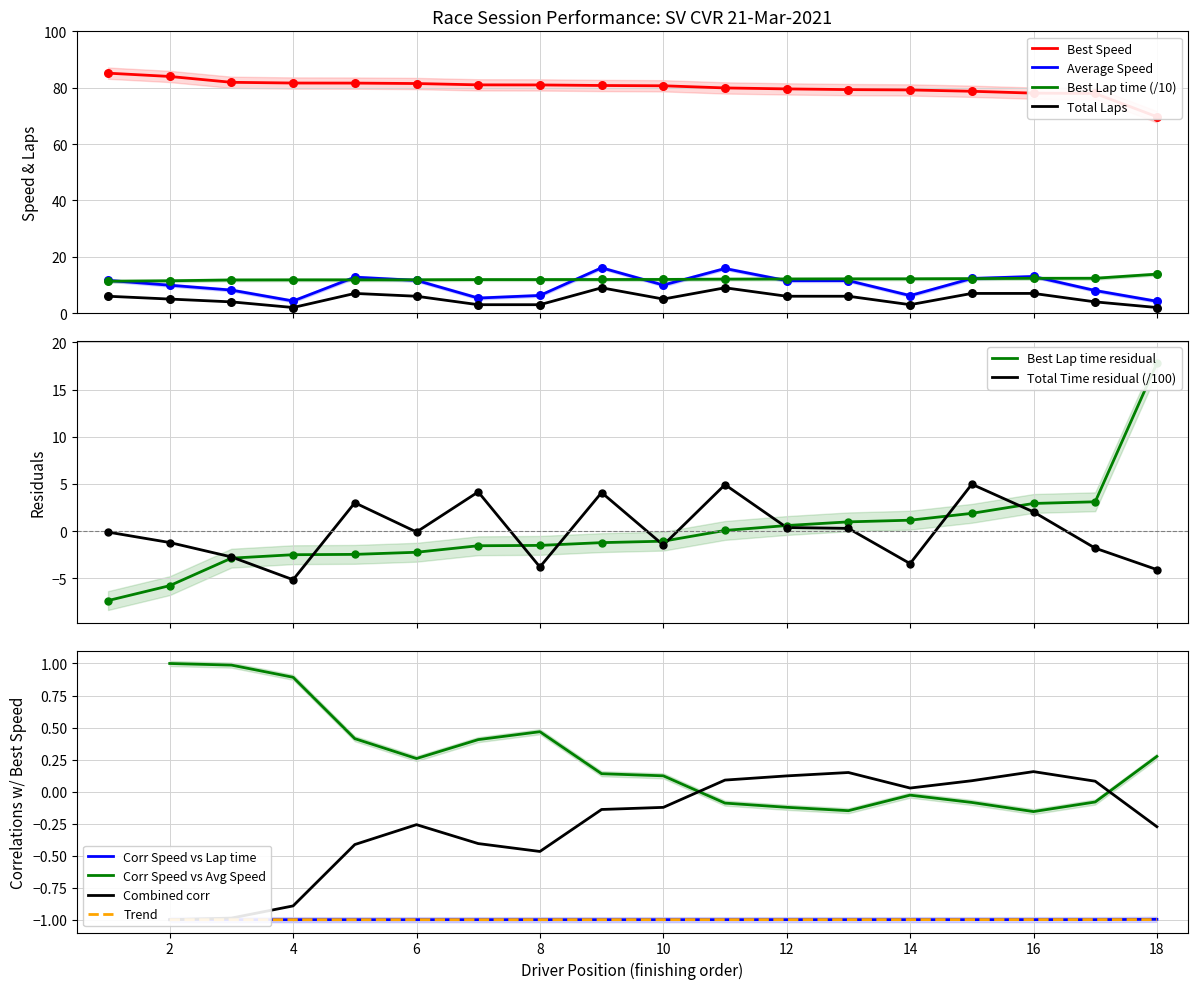

True or false: Total Laps and Average Speed intersect in this chart.

False